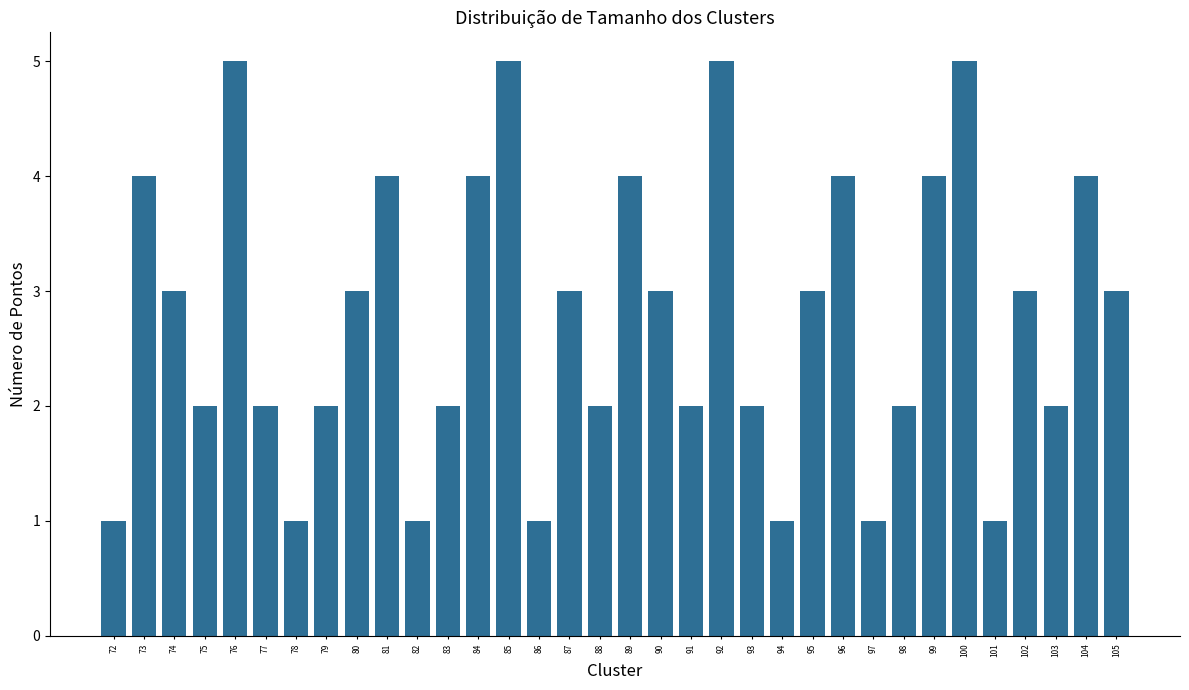

What is the ratio of the value at 92 to the value at 85?

1.0